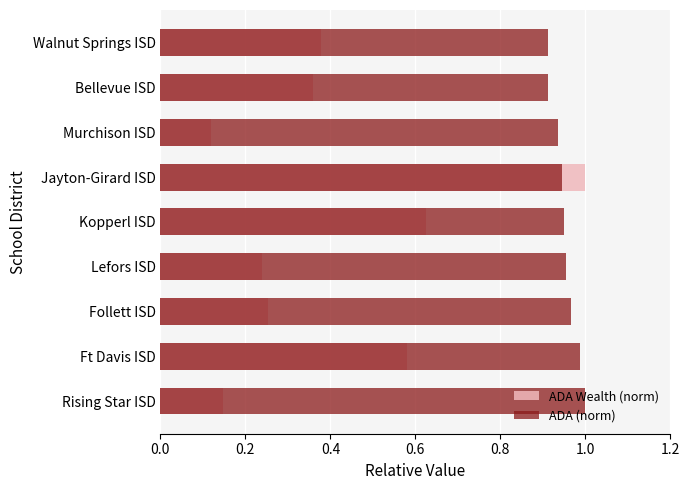

What is the difference between the highest and lowest values at Ft Davis ISD?

0.4